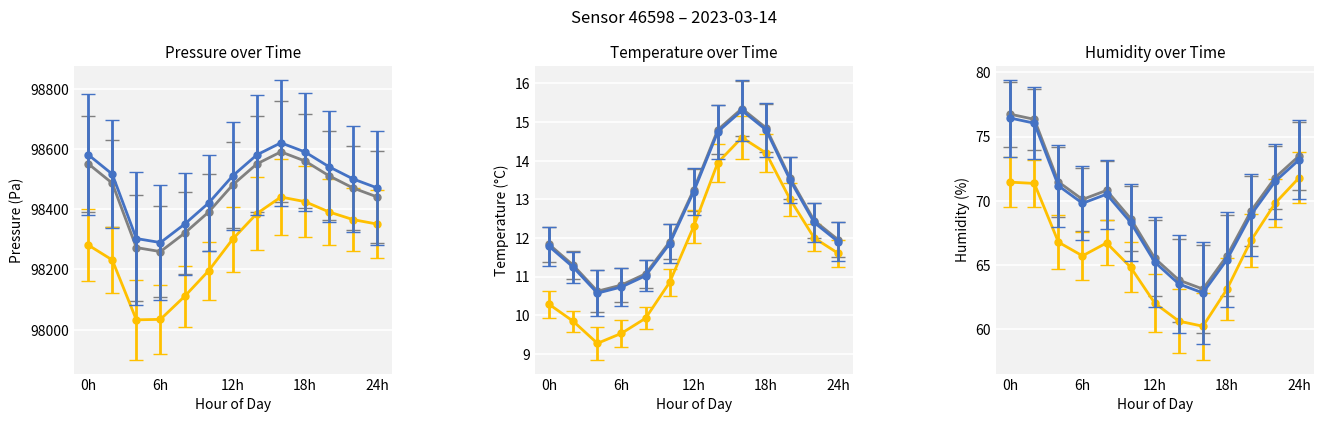

Read the temperature value at 24h.

12.0